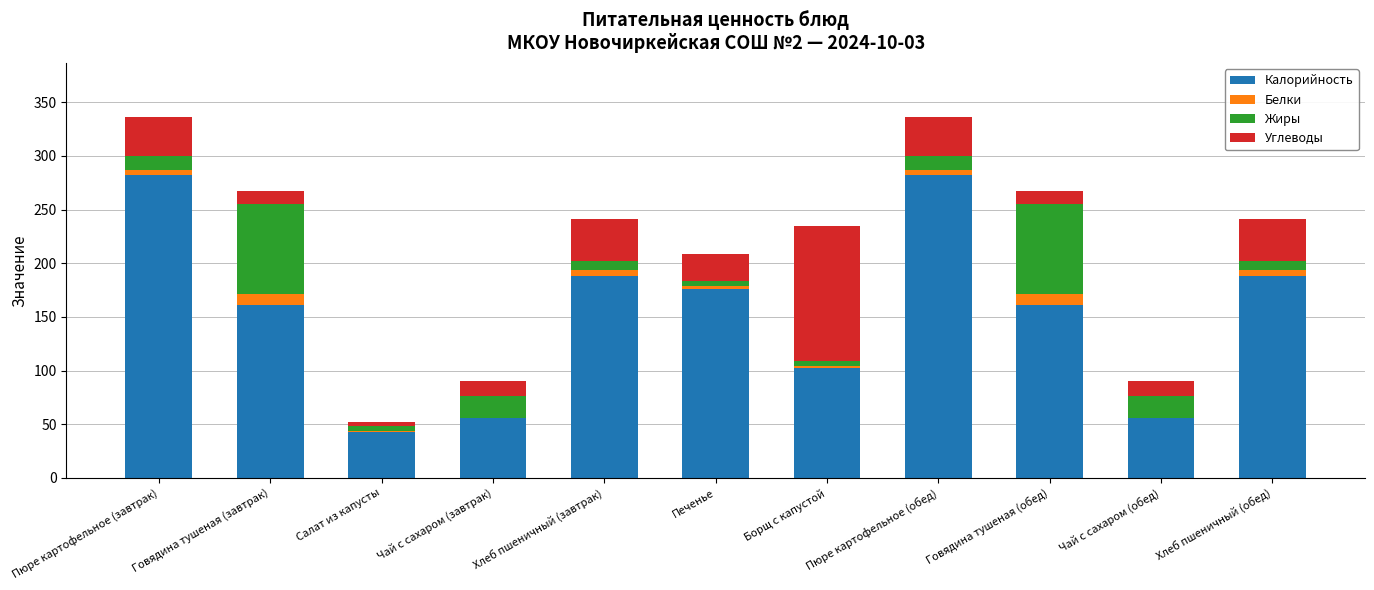

The value of Калорийность at Пюре картофельное (обед) is 282.0. True or false?

True